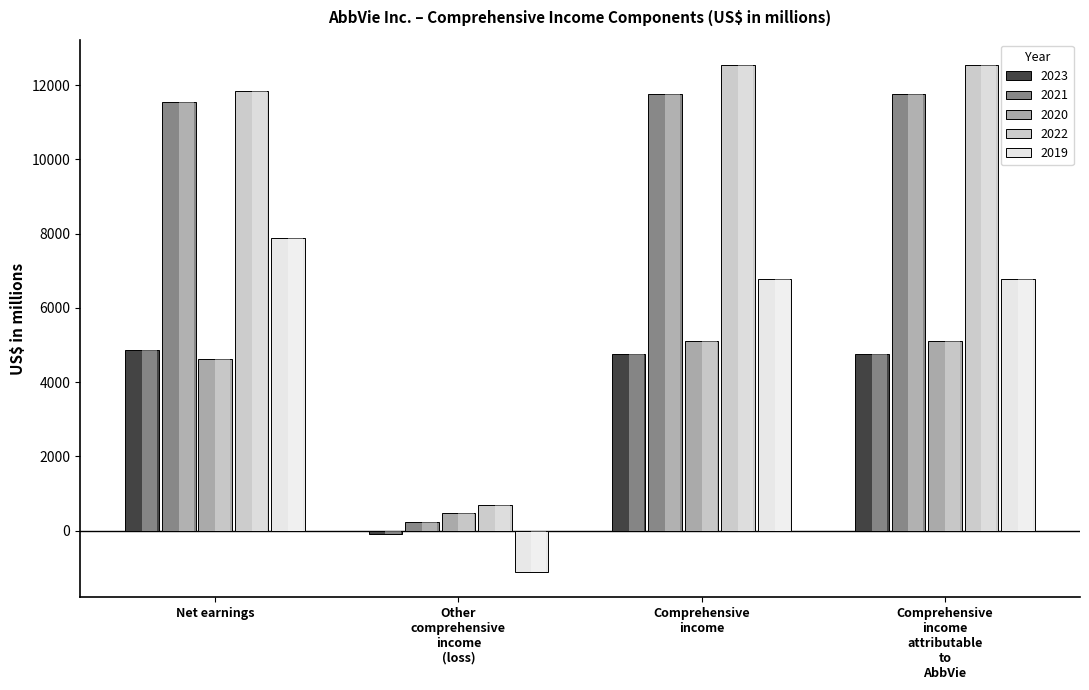

What is the label of the 4th bar from the right?

Net earnings